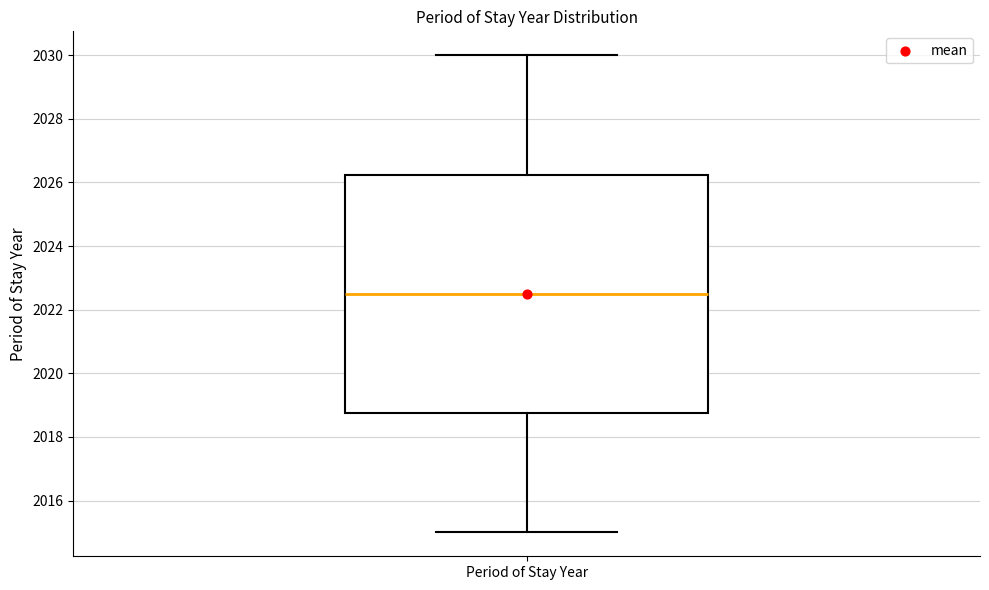

Transcribe this box plot: give where the median line is, the range the box spans, and where the two whiskers end, as read against the y-axis. The values are not printed on the chart, so give them approximately, as read against the axis.

median 2022.6, box 2018.8 to 2026.2, whiskers 2015.0 to 2030.0